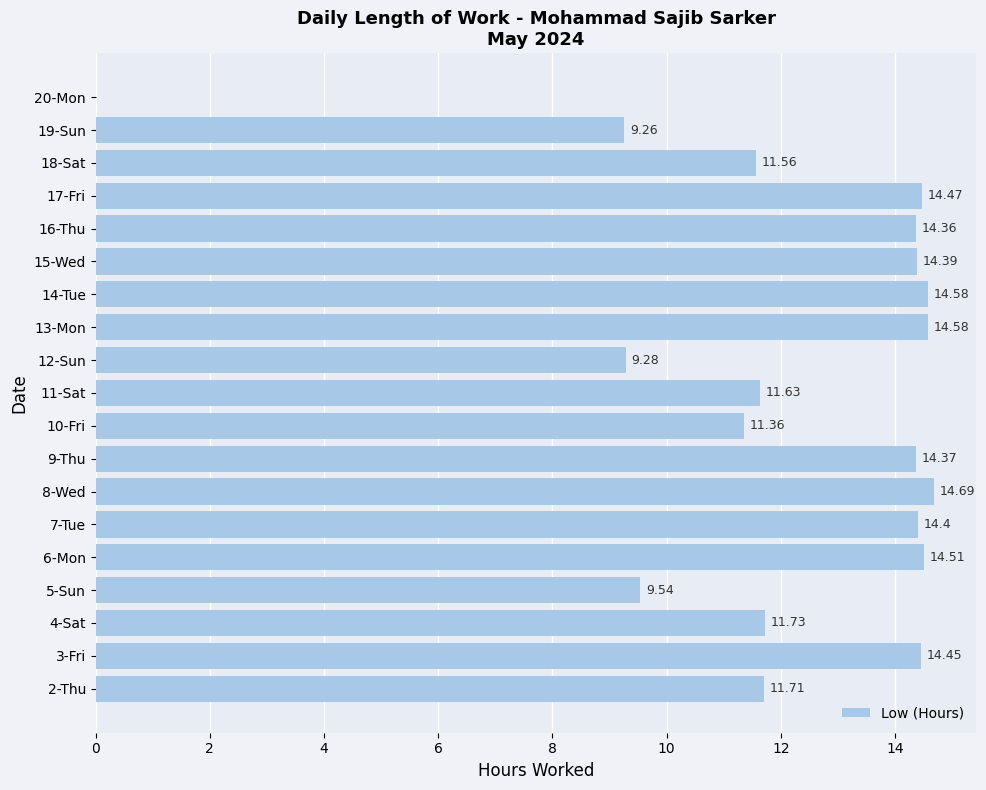

What is the change in value from 4-Sat to 7-Tue?

+2.7